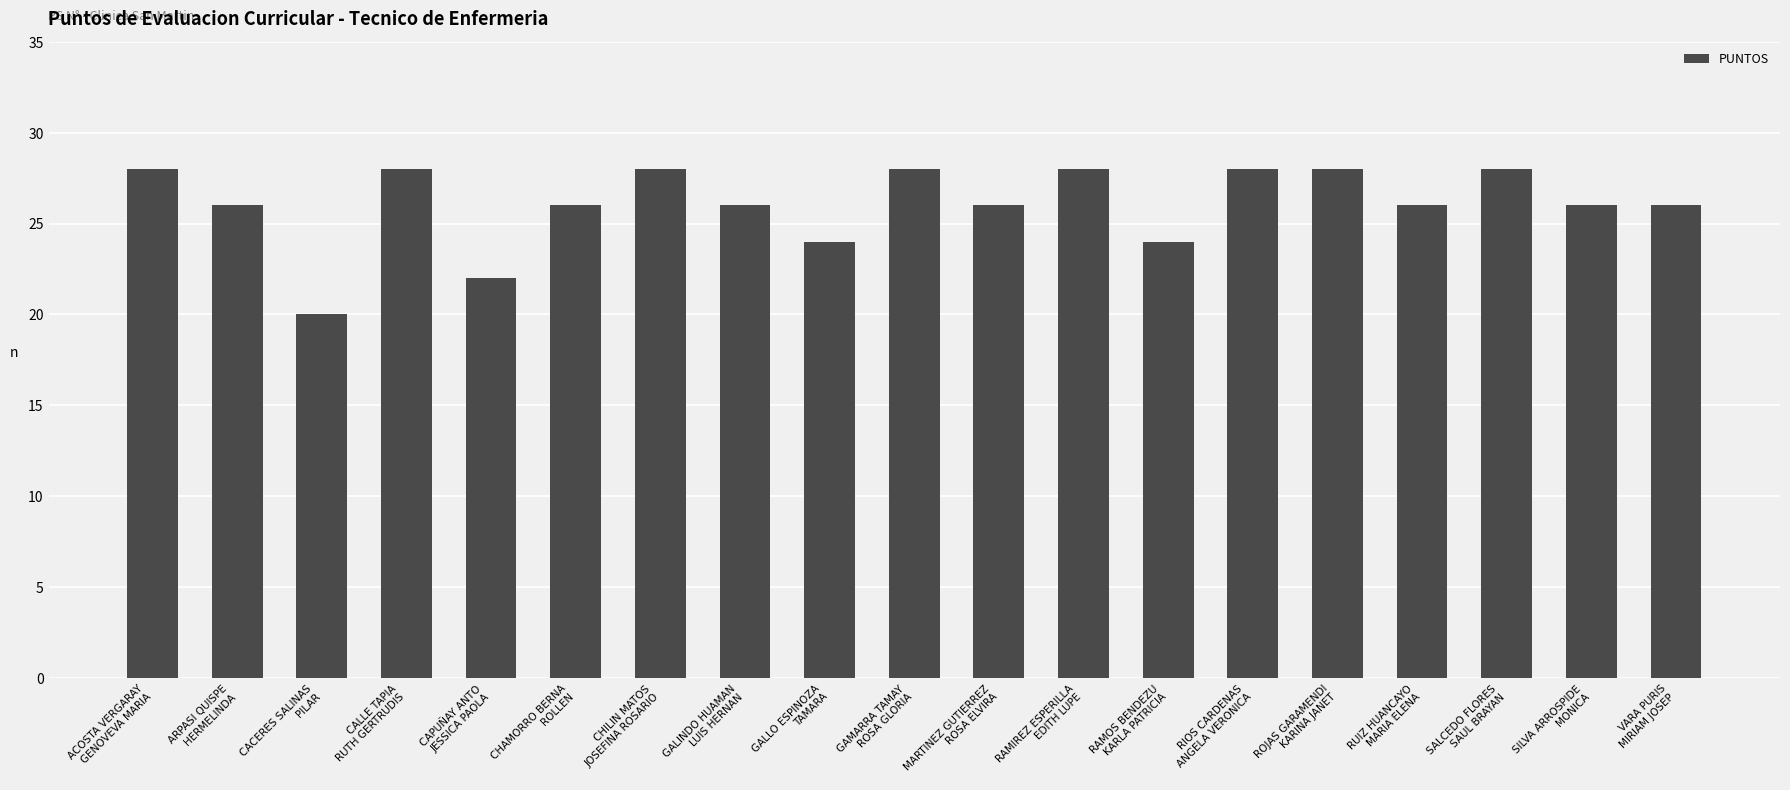

What is the value of the 8th bar from the left?

26